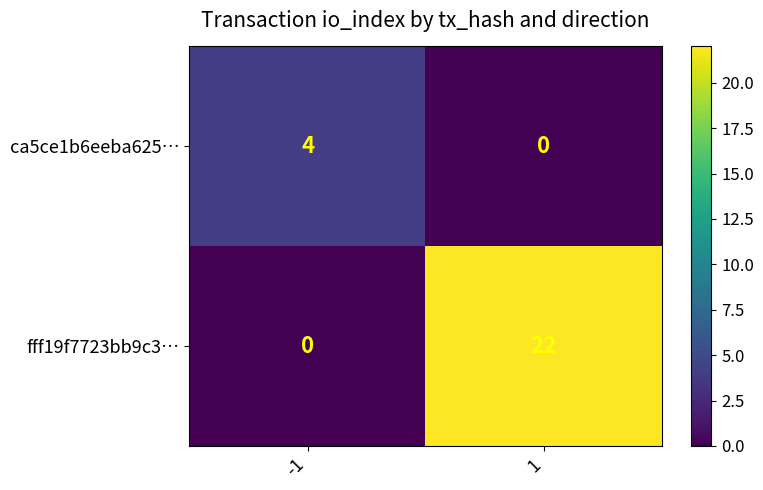

Which series has the widest spread of values?

fff19f7723bb9c3…